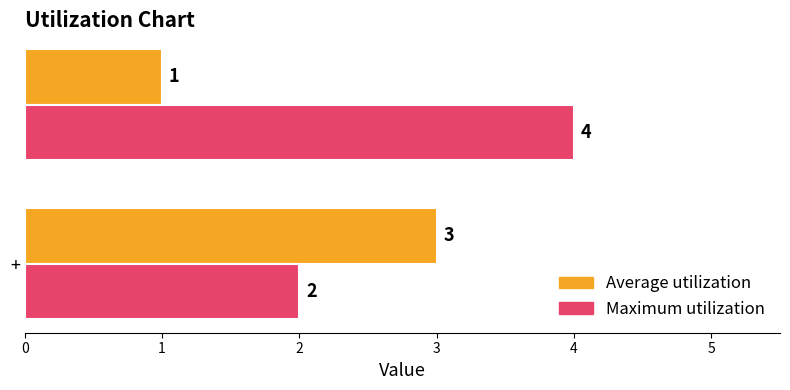

What is the lowest value of the Maximum utilization series?

2